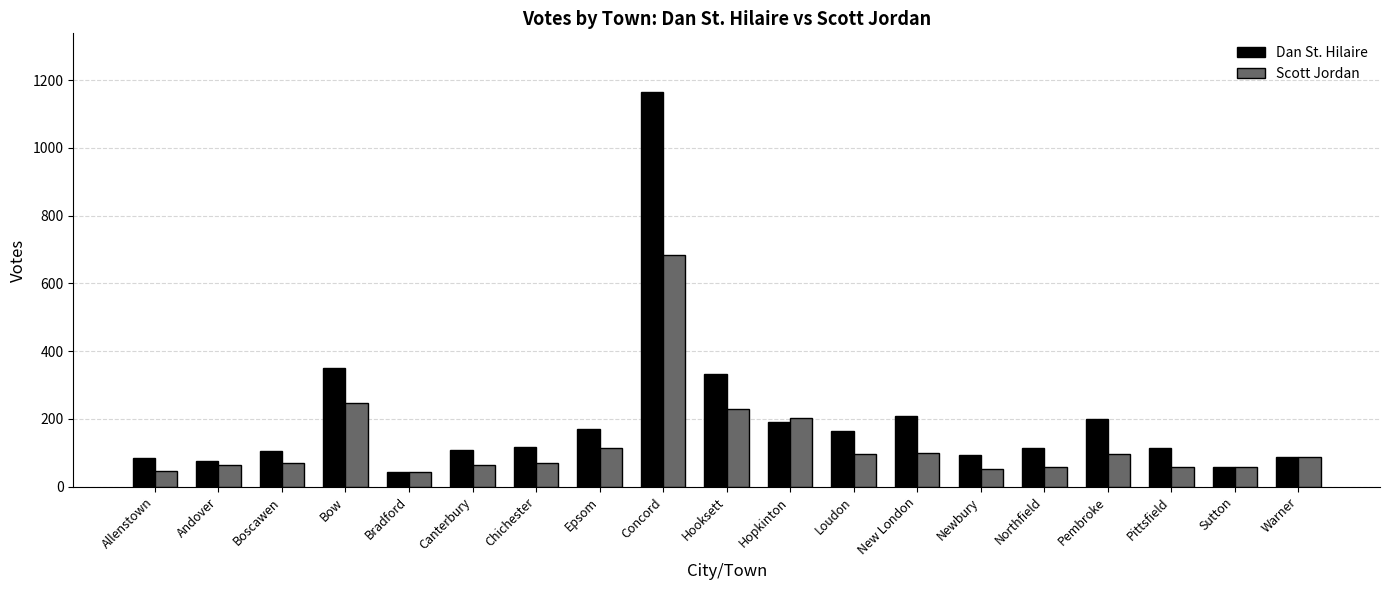

Rank the series by their maximum value, from highest to lowest.

Dan St. Hilaire, Scott Jordan